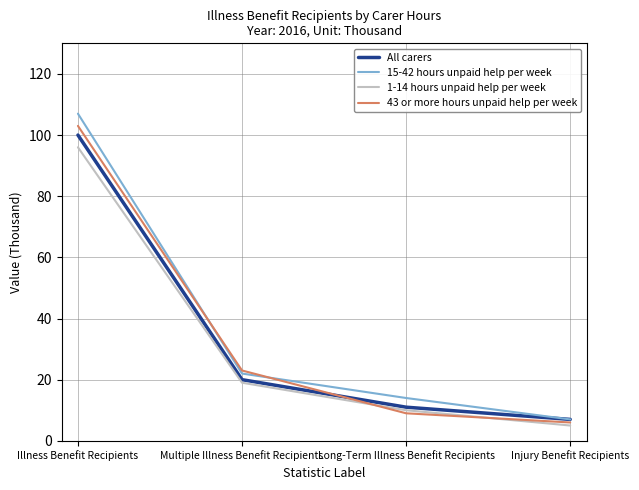

True or false: 15-42 hours unpaid help per week has more than 1 points higher than both neighbors.

False